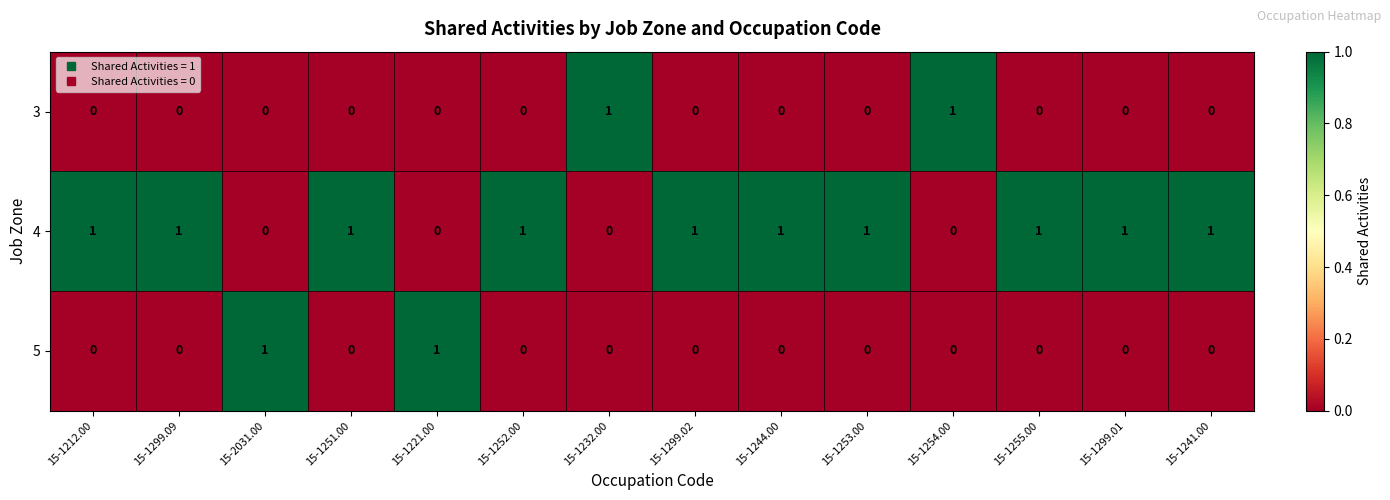

What is the sum of all 4 values?

10